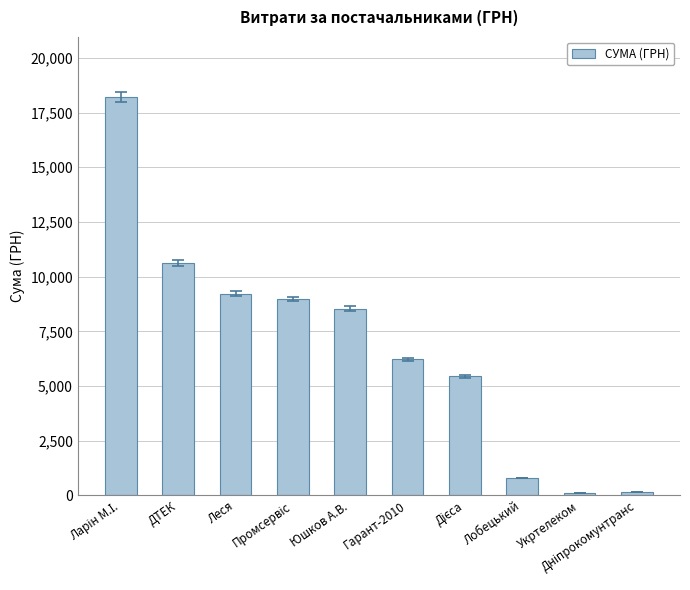

What is the value of the 7th bar from the left?

5438.0